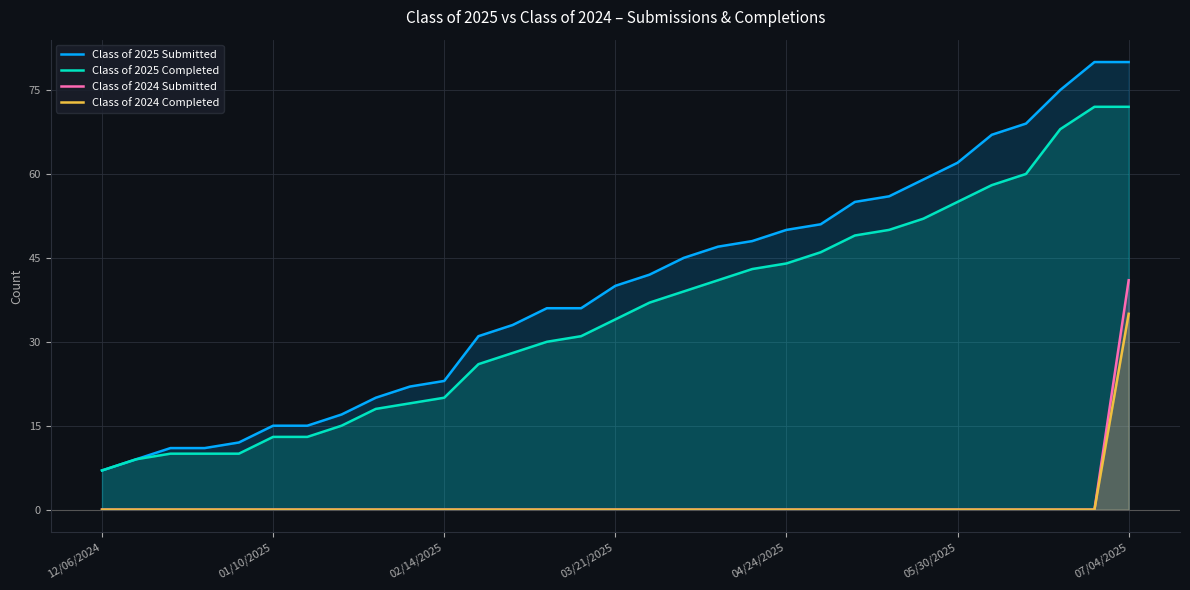

The Class of 2025 Submitted series shows 80 at 29. True or false?

True